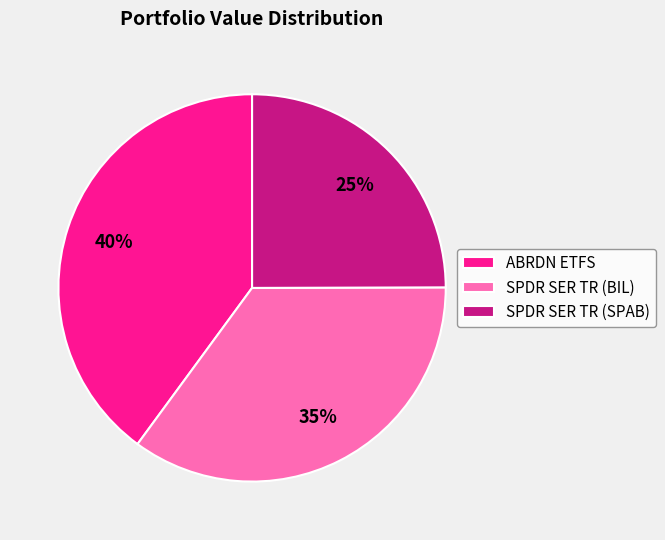

How many segments does this pie chart have?

3